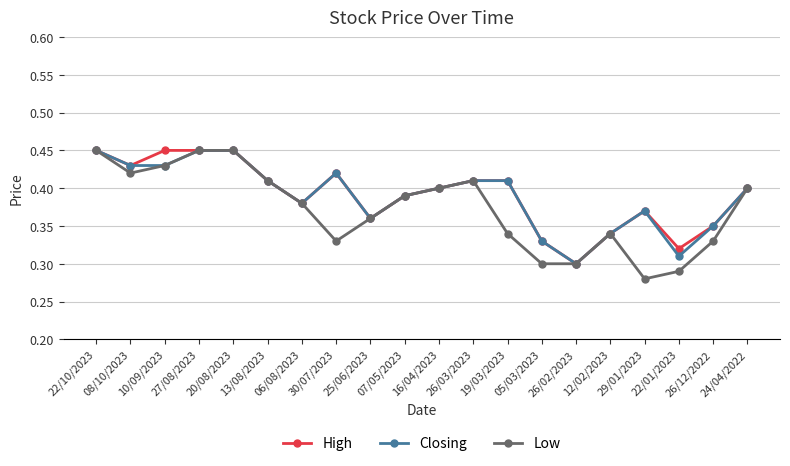

What is the label of the 20th point from the right?

22/10/2023